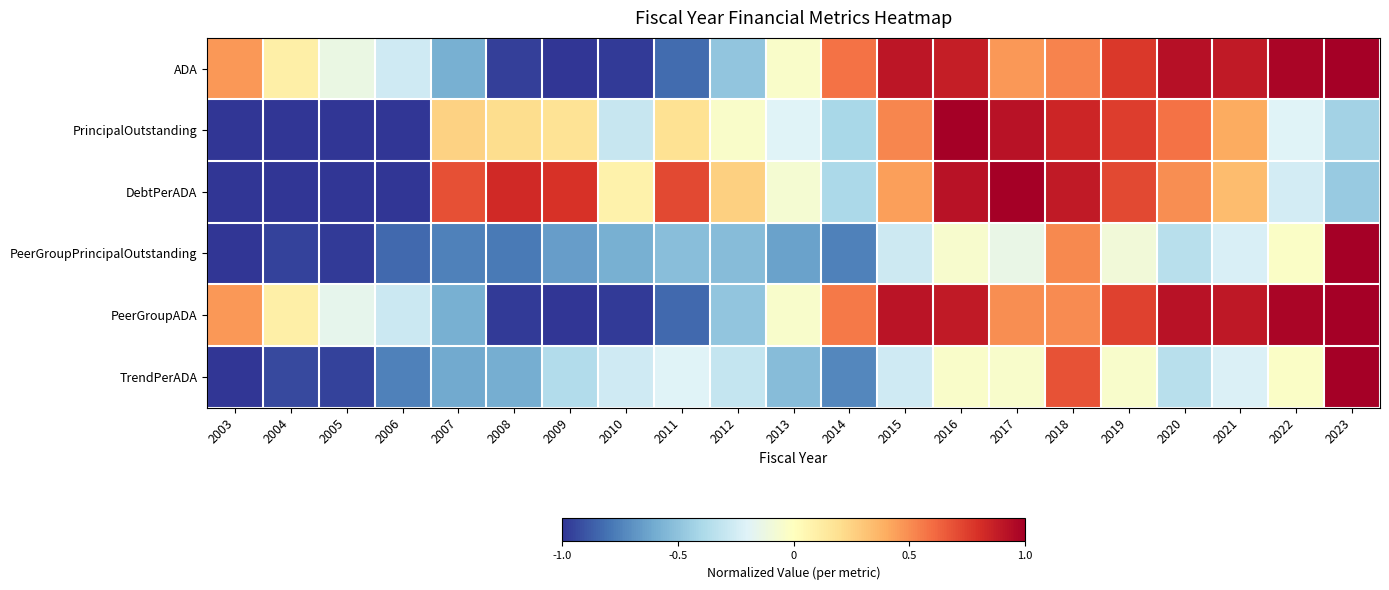

Which series has the largest total across all categories?

ADA